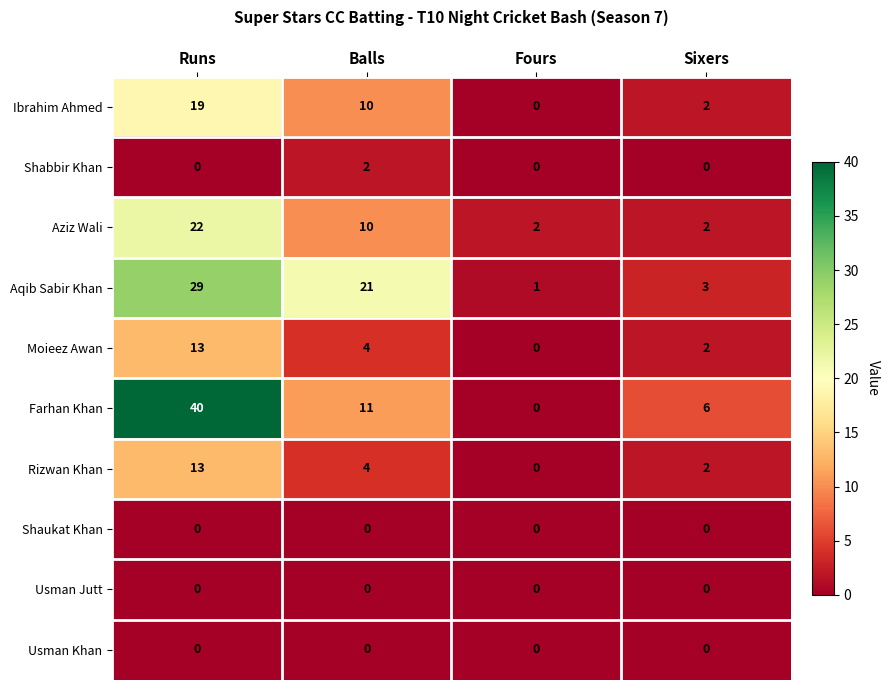

Which series has the largest range (max minus min)?

Farhan Khan